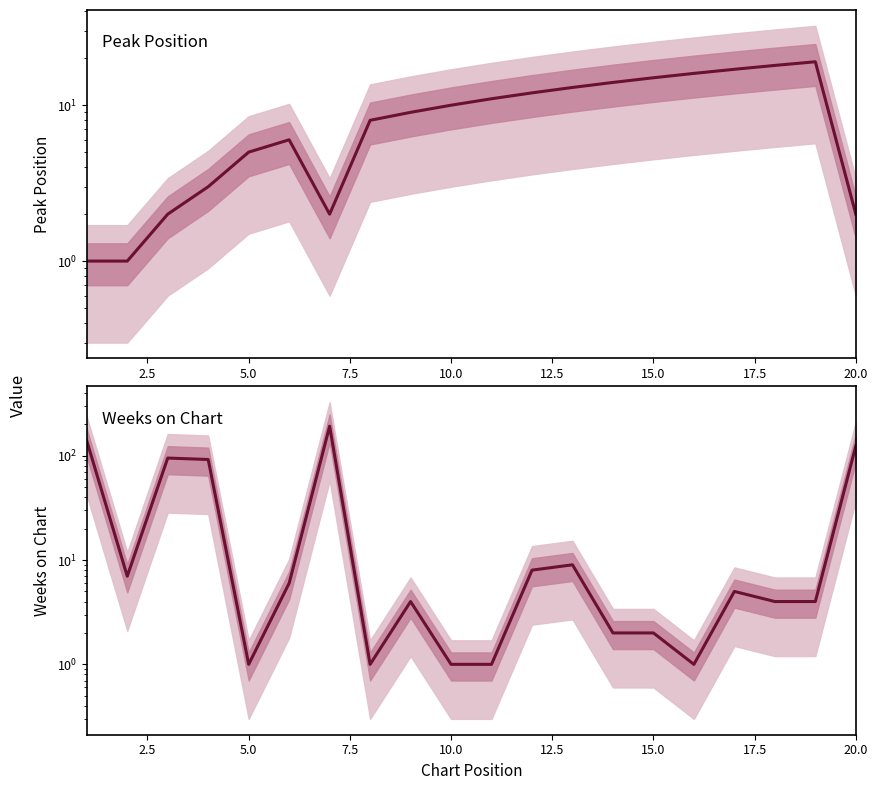

How many data points does each series have?

20